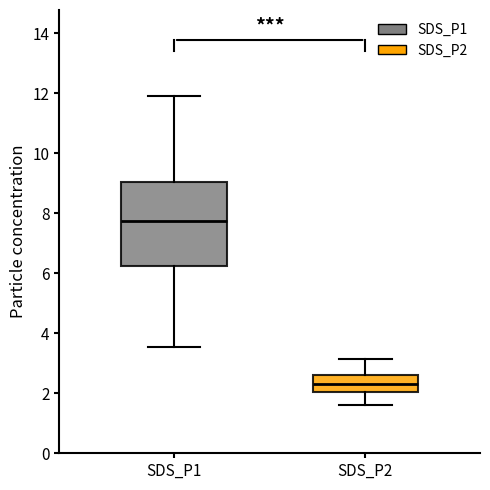

Which box is the tallest, from its lower edge to its upper edge?

SDS_P1